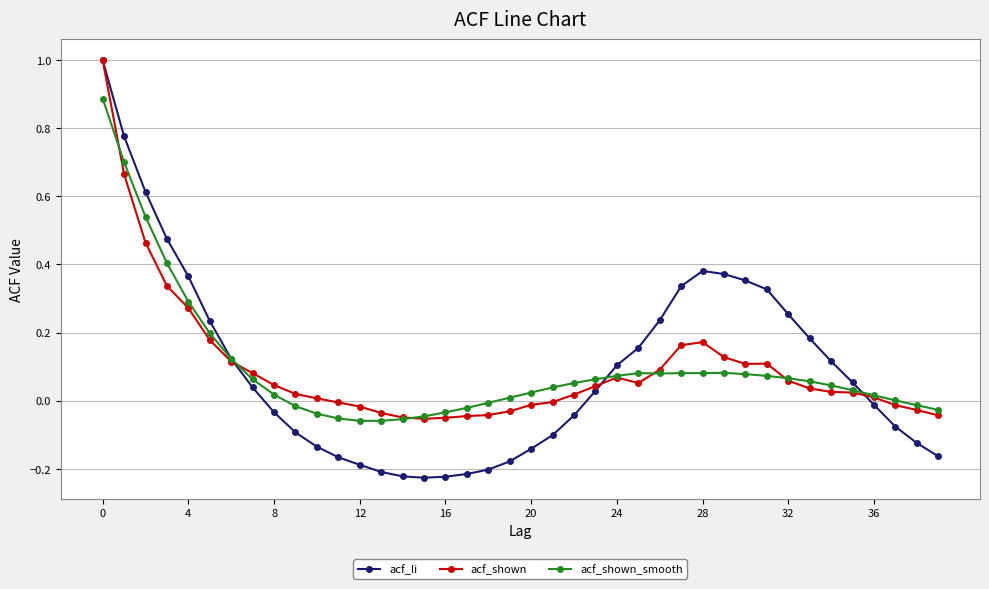

Which series has the widest spread of values?

acf_li